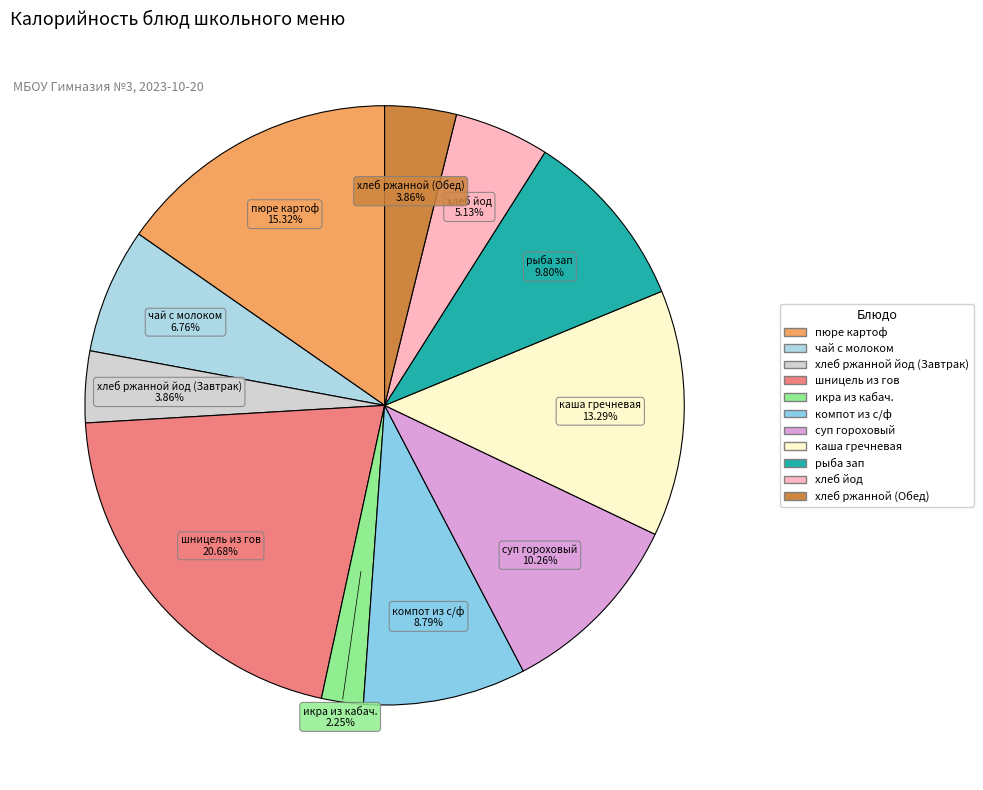

How many slices are in this pie chart?

11